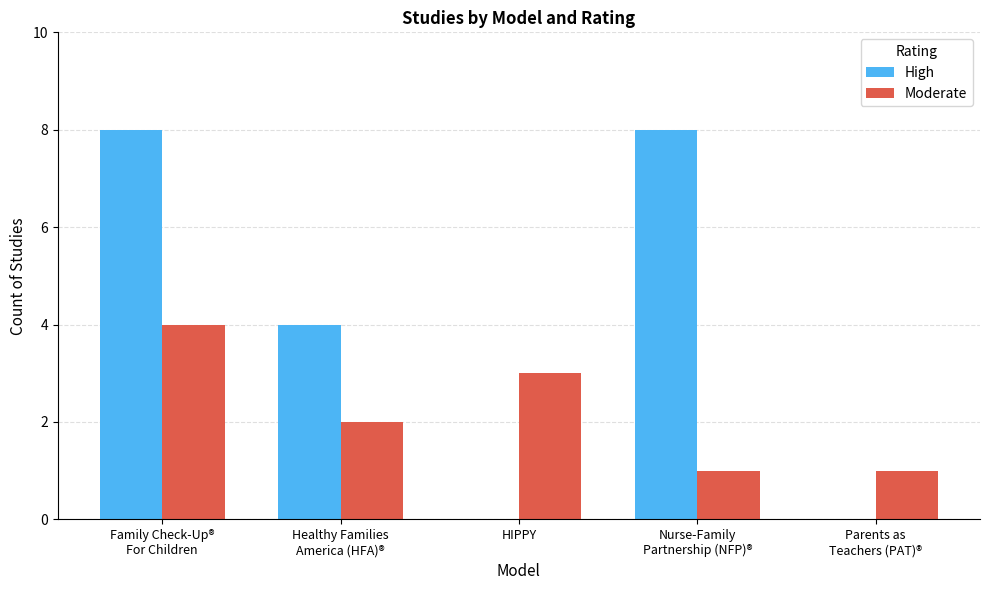

The High series shows 12 at Family Check-Up®
For Children. True or false?

False